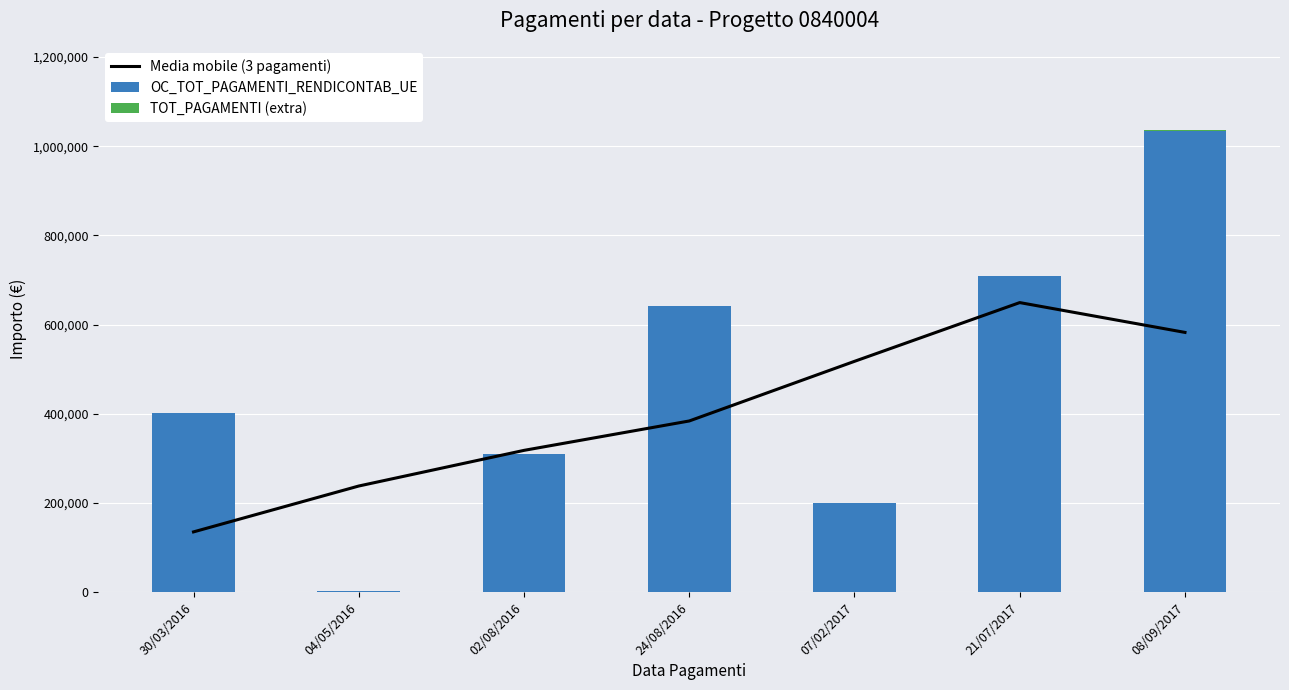

What are all the series names shown in the legend?

Media mobile (3 pagamenti), OC_TOT_PAGAMENTI_RENDICONTAB_UE, TOT_PAGAMENTI (extra)